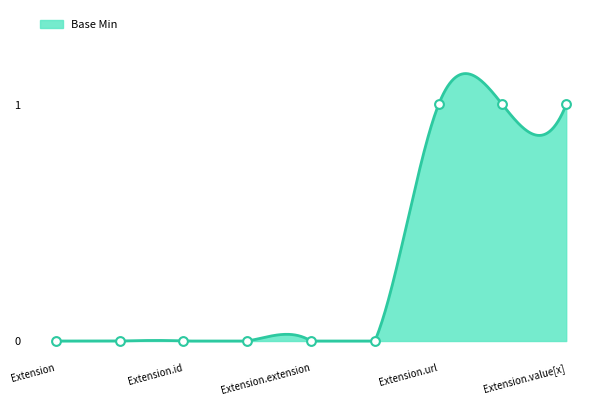

Which has a higher value, Extension or Extension.extension?

Extension